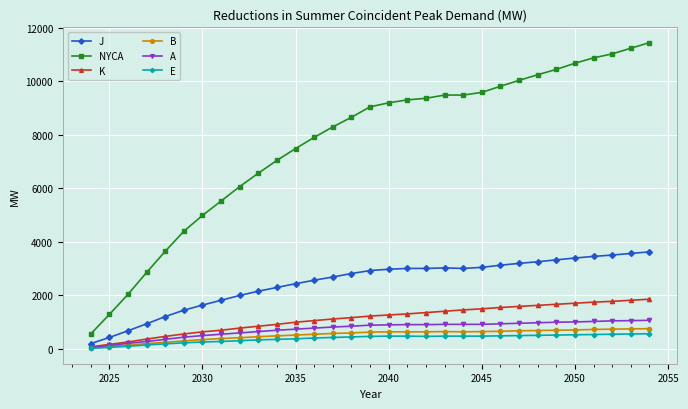

True or false: NYCA and K cross at least once.

False